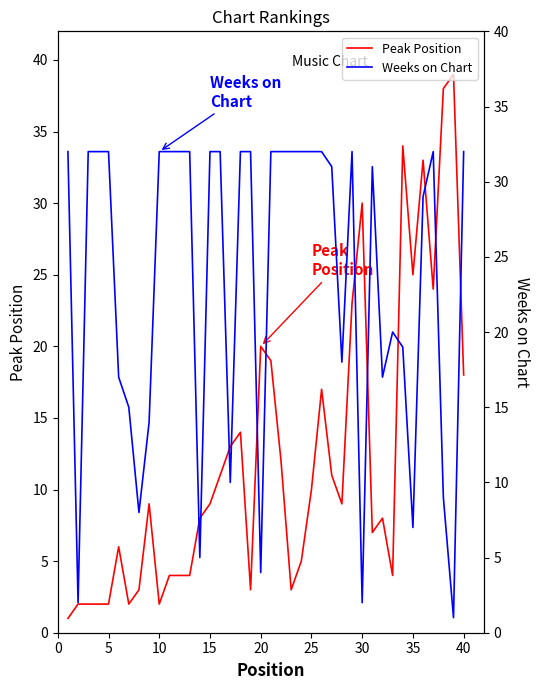

What is the maximum value for Peak Position?

39